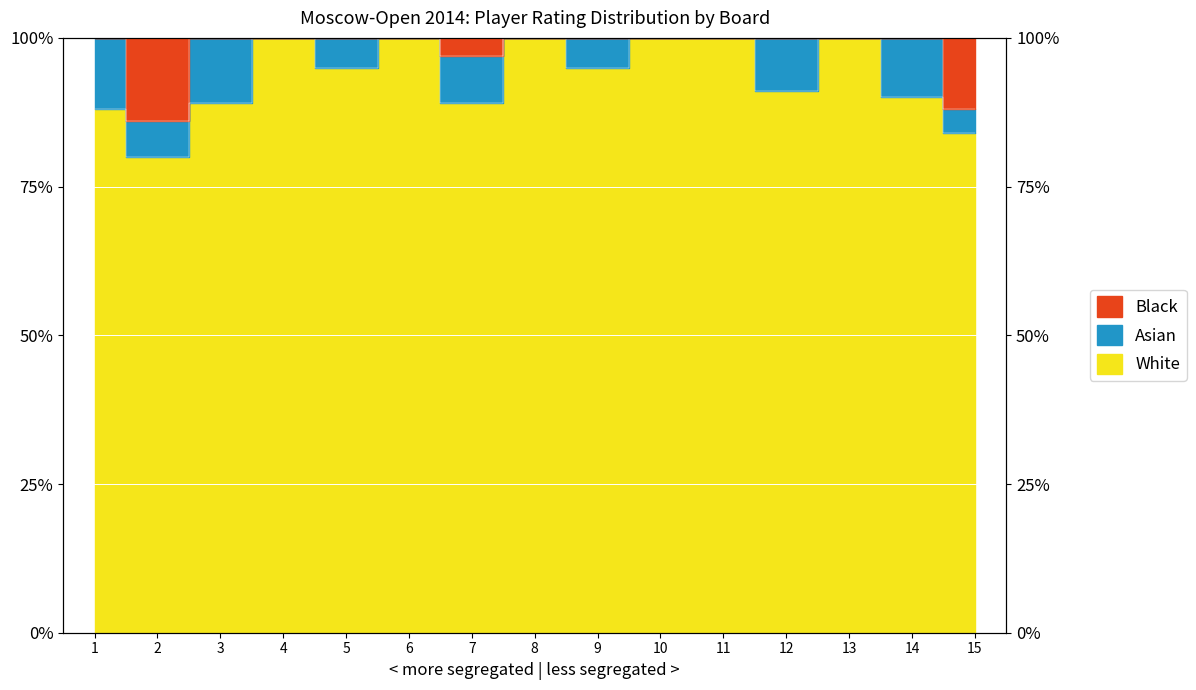

At which category is the sum across all series the highest?

4